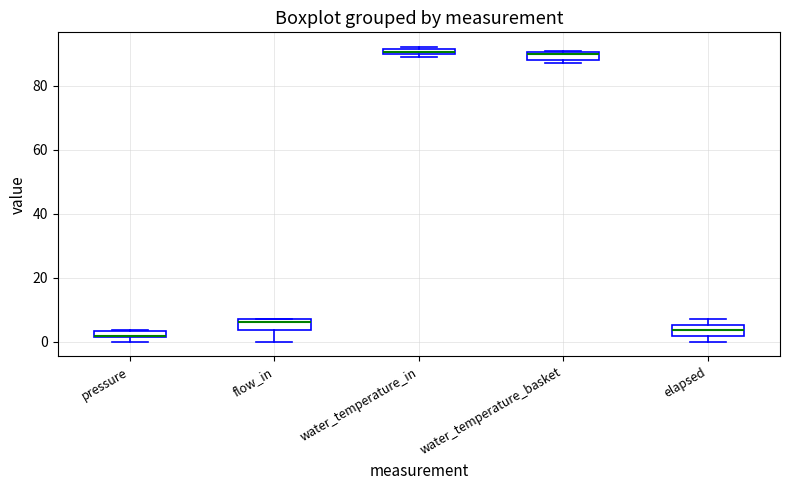

Where is the lower edge of the box for pressure on the y-axis? The values are not printed on the chart, so give them approximately, as read against the axis.

2